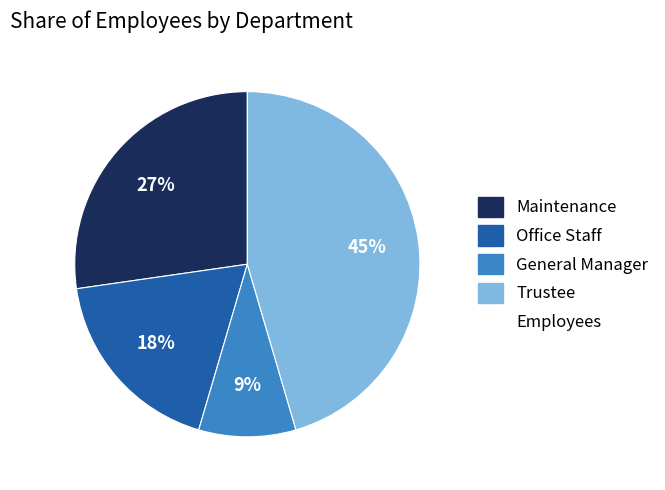

Is there a majority slice in this chart?

No